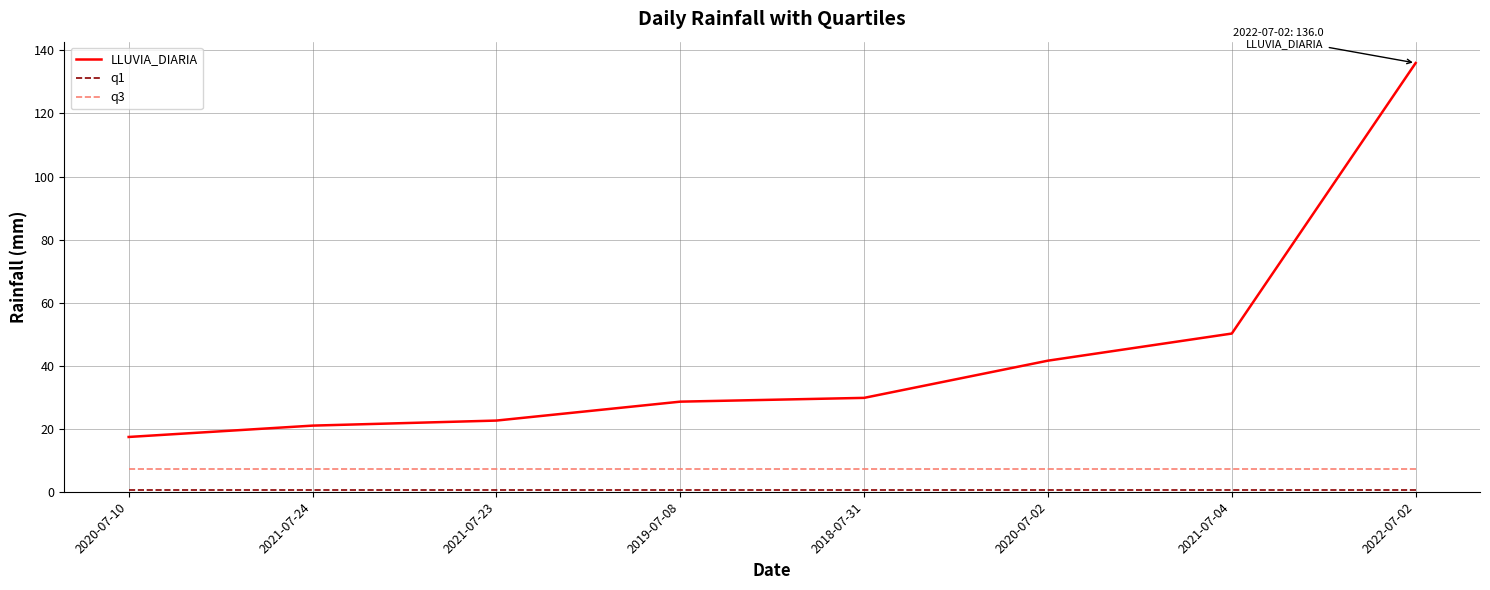

What position from the right is 2021-07-04?

2